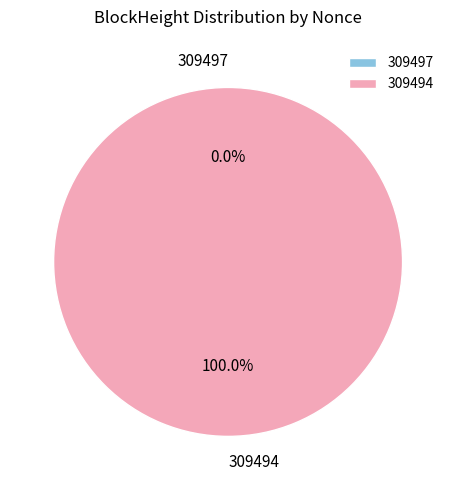

Do 309494 and 309497 together represent more than half of the pie?

Yes